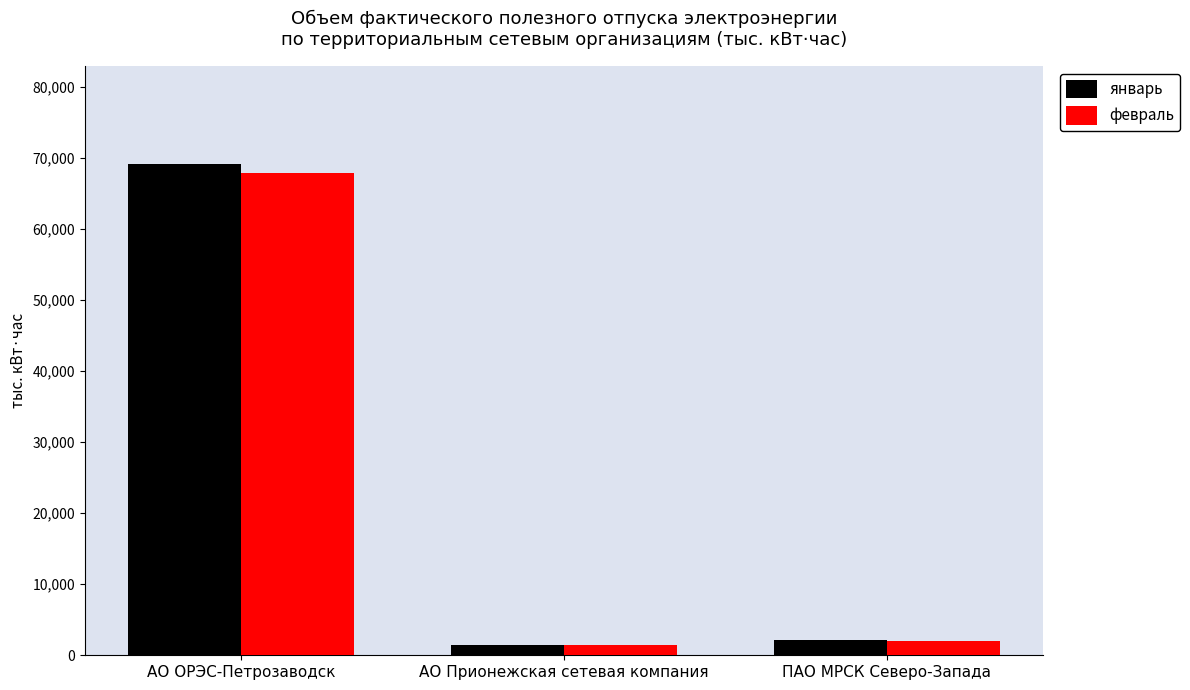

At АО ОРЭС-Петрозаводск, list the series in order from largest to smallest.

январь, февраль